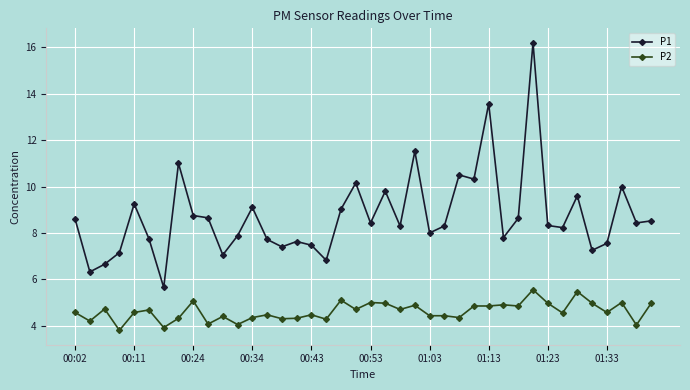

What is the highest value of the P1 series?

16.2